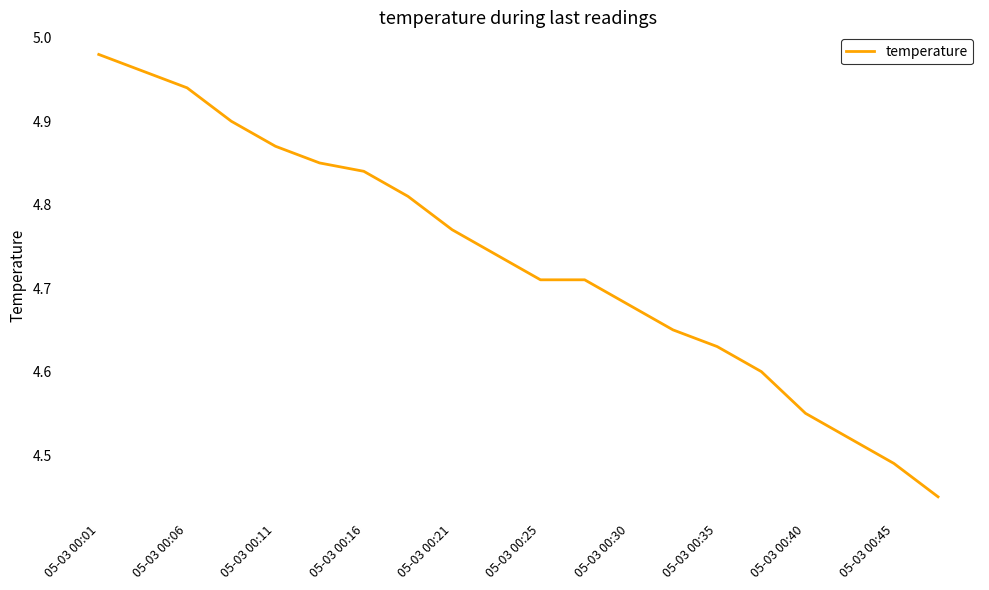

What is the difference between the maximum and minimum values?

0.5